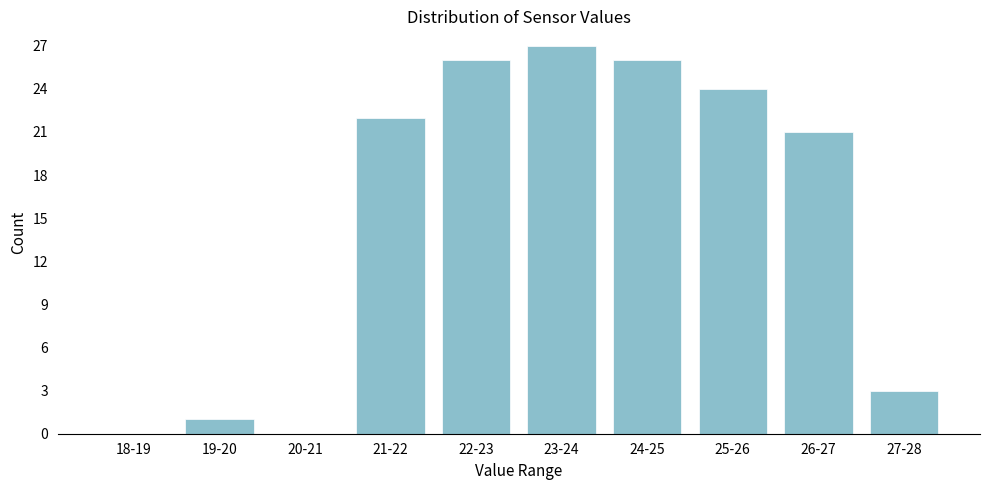

Reading left to right, extract all data points from this chart.

18-19=0	19-20=1	20-21=0	21-22=22	22-23=26	23-24=27	24-25=26	25-26=24	26-27=21	27-28=3